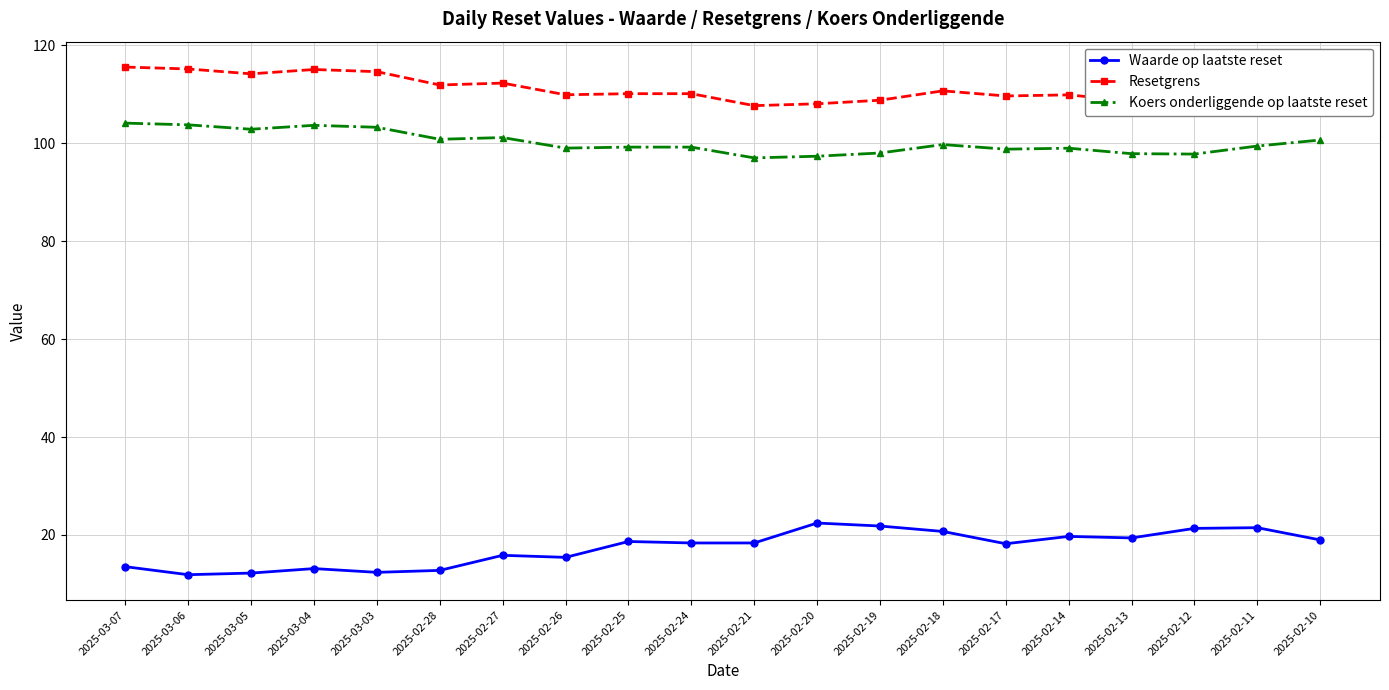

What is the label of the 6th point from the left?

2025-02-28